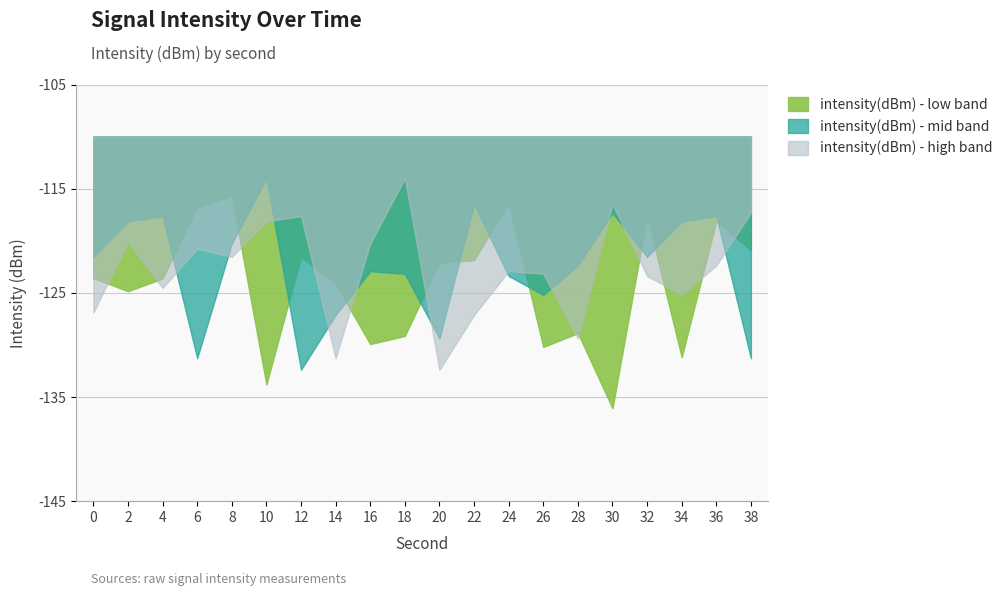

What is the approximate value of intensity(dBm) - mid band at 32?

-121.5